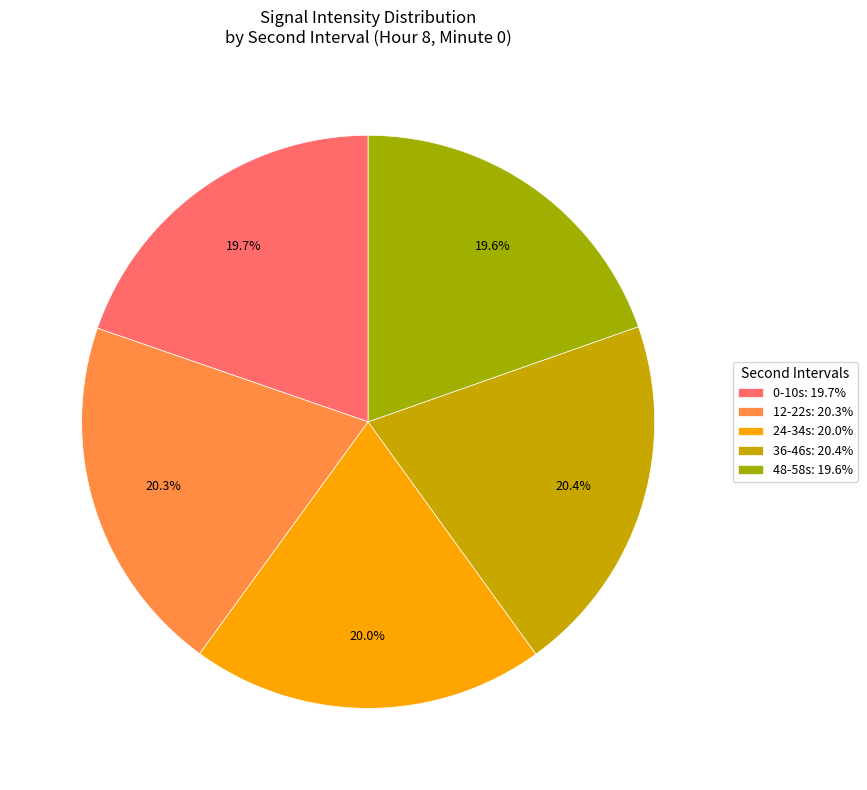

Count the number of slices in the pie.

5